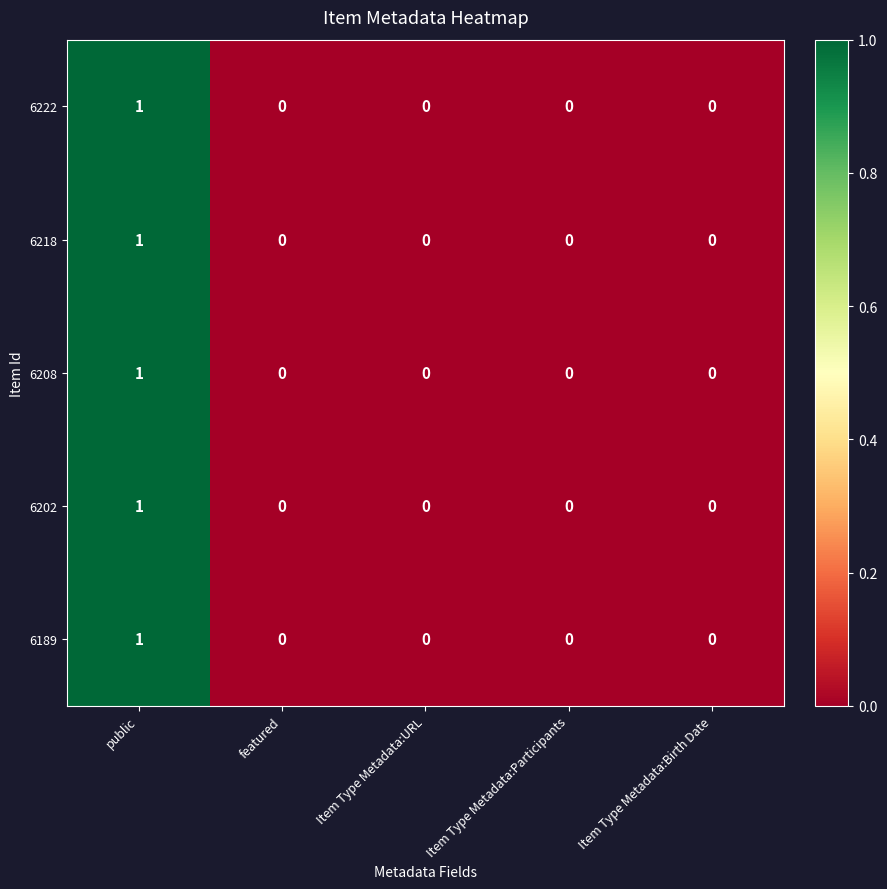

How many values in 6202 are above zero?

1